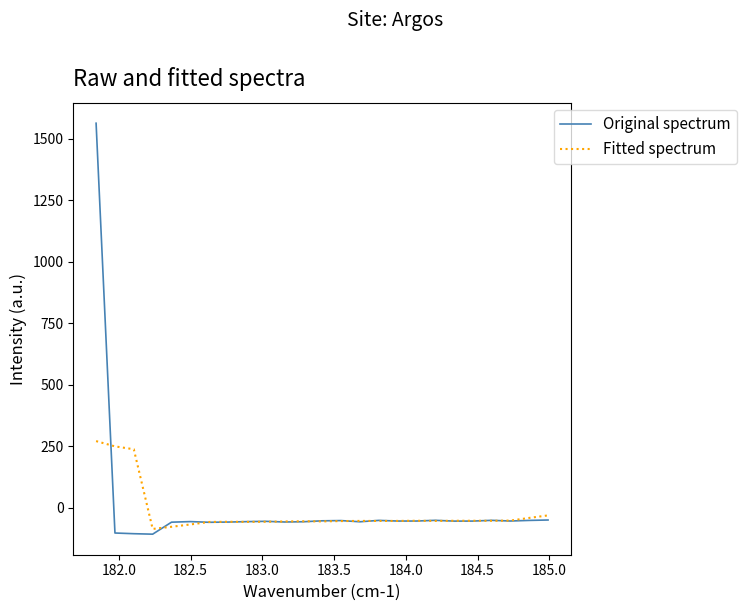

Rank the series by their maximum value, from lowest to highest.

Fitted spectrum, Original spectrum